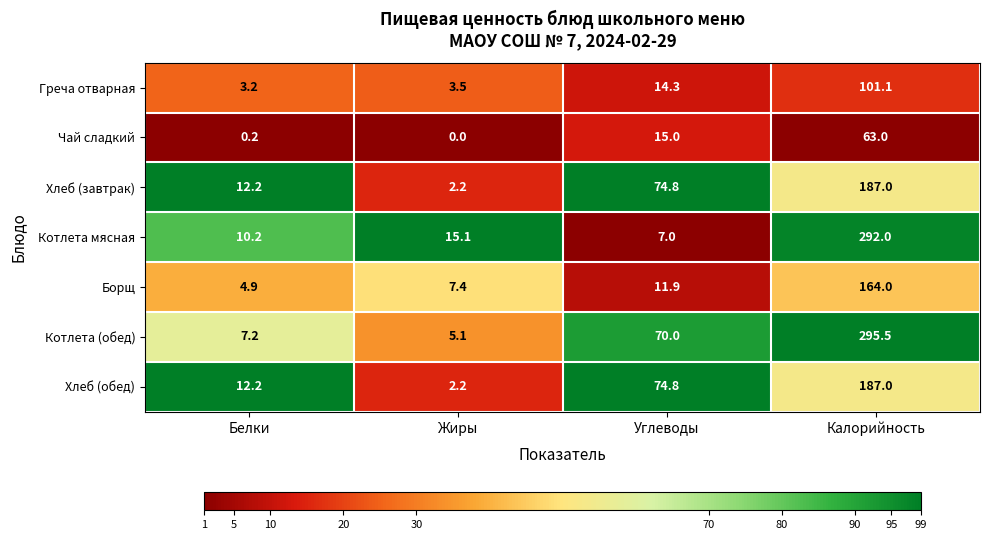

How many values in the Греча отварная series are below 14?

2